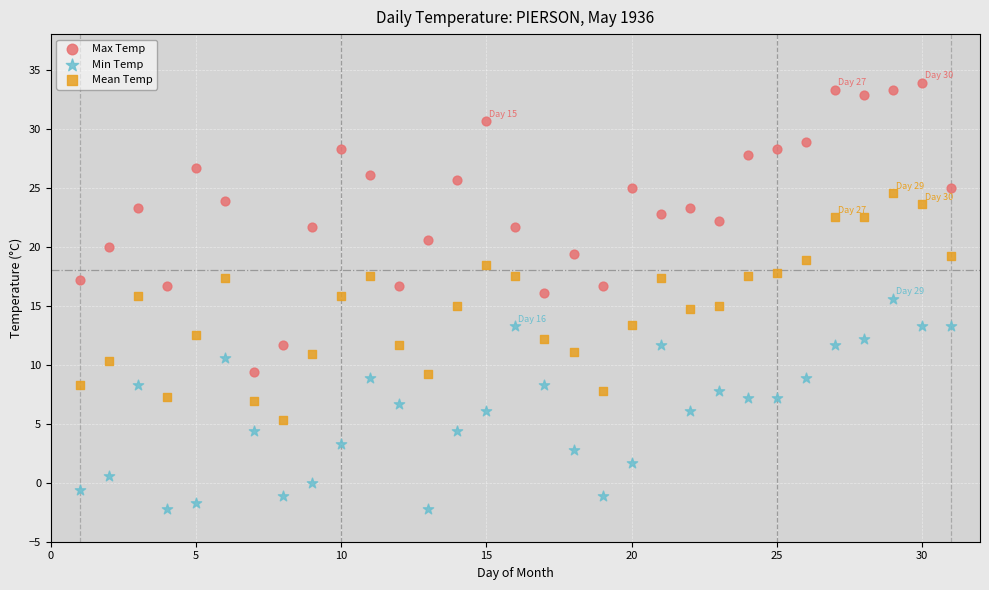

Which series has the widest spread of Y values?

Max Temp